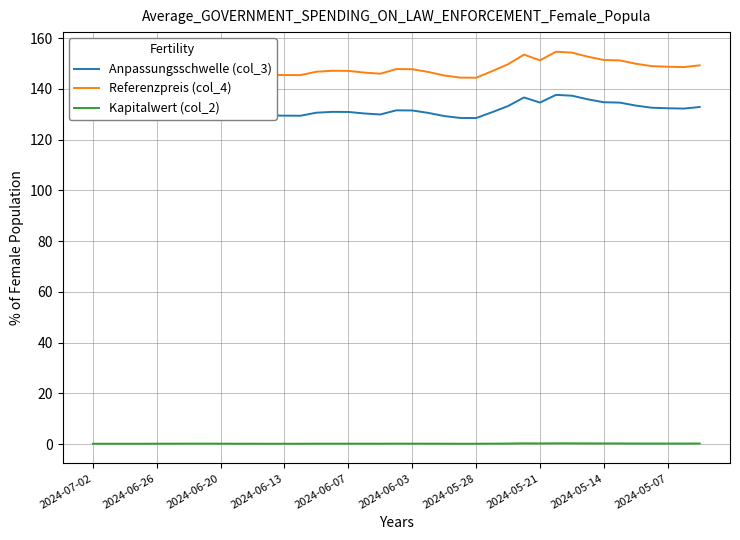

What is the maximum value for Referenzpreis (col_4)?

154.6